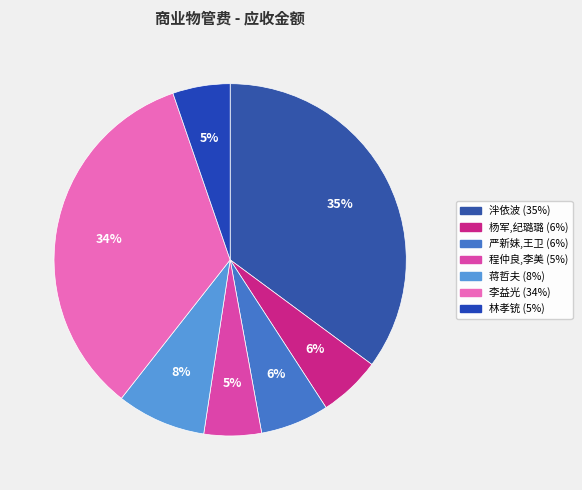

Which slice is the largest?

泮依波